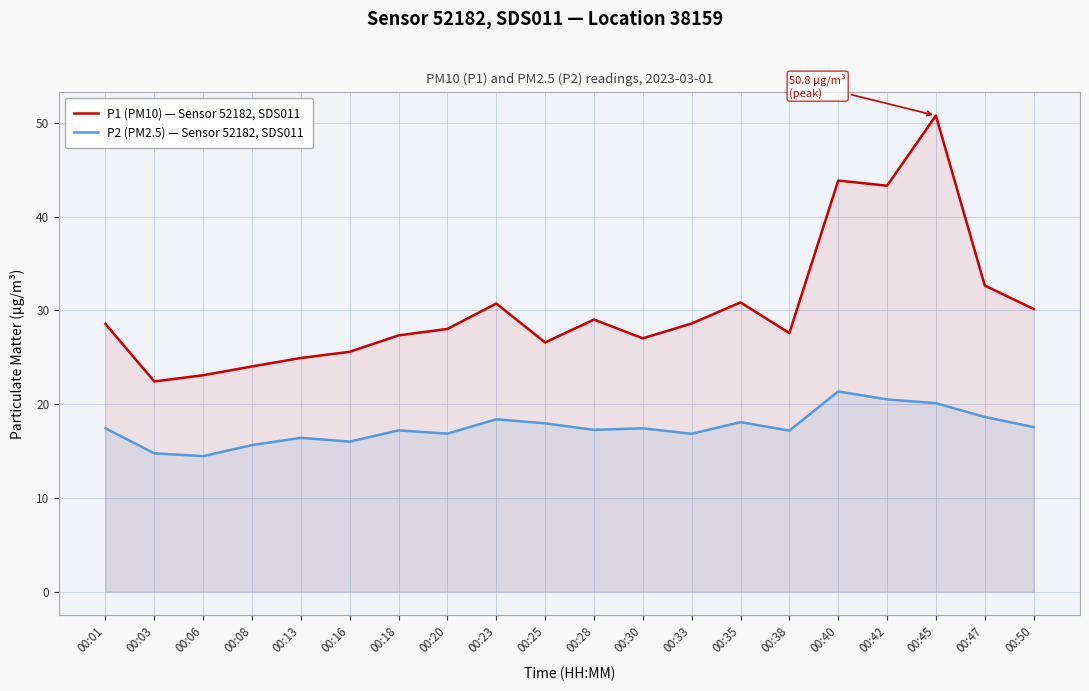

Reading left to right, transcribe all the data shown in this chart.

P1 (PM10) — Sensor 52182, SDS011: 00:01=28.6	00:03=22.4	00:06=23.1	00:08=24.0	00:13=24.9	00:16=25.6	00:18=27.3	00:20=28.0	00:23=30.7	00:25=26.6	00:28=29.0	00:30=27.0	00:33=28.6	00:35=30.9	00:38=27.6	00:40=43.9	00:42=43.3	00:45=50.8	00:47=32.6	00:50=30.1
P2 (PM2.5) — Sensor 52182, SDS011: 00:01=17.4	00:03=14.8	00:06=14.4	00:08=15.6	00:13=16.4	00:16=16.0	00:18=17.2	00:20=16.9	00:23=18.4	00:25=17.9	00:28=17.2	00:30=17.4	00:33=16.8	00:35=18.1	00:38=17.2	00:40=21.4	00:42=20.5	00:45=20.1	00:47=18.6	00:50=17.6